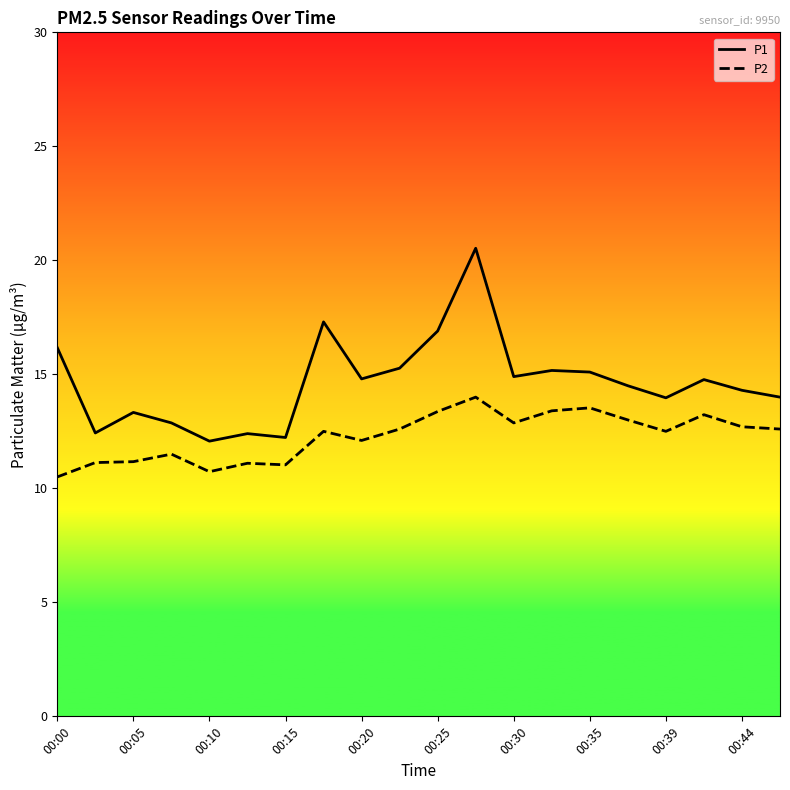

Does the chart display data point markers on the line(s)?

No